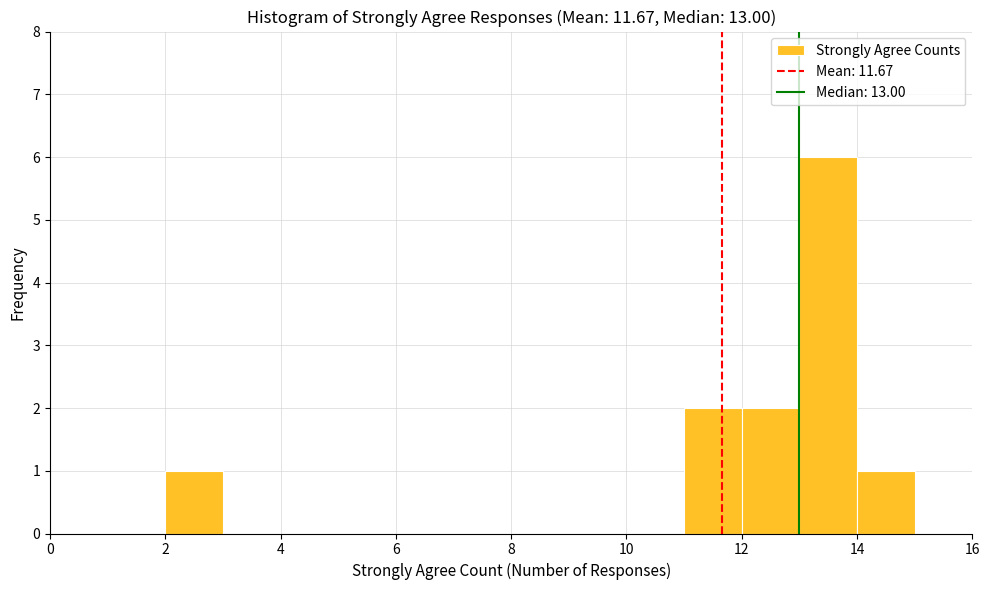

Reading left to right, transcribe this chart: for each bar, give the range it covers on the x-axis and its height. The values are not printed on the chart, so give them approximately, as read against the axis.

0 to 1: 0
1 to 2: 0
2 to 3: 1
3 to 4: 0
4 to 5: 0
5 to 6: 0
6 to 7: 0
7 to 8: 0
8 to 9: 0
9 to 10: 0
10 to 11: 0
11 to 12: 2
12 to 13: 2
13 to 14: 6
14 to 15: 1